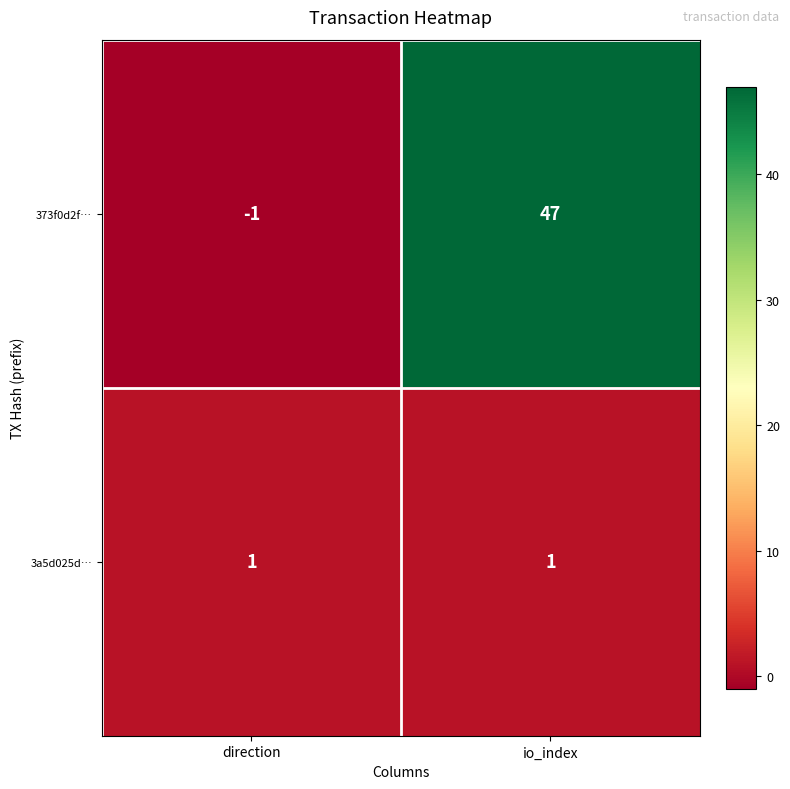

At which label is 373f0d2f… closest to 23?

direction